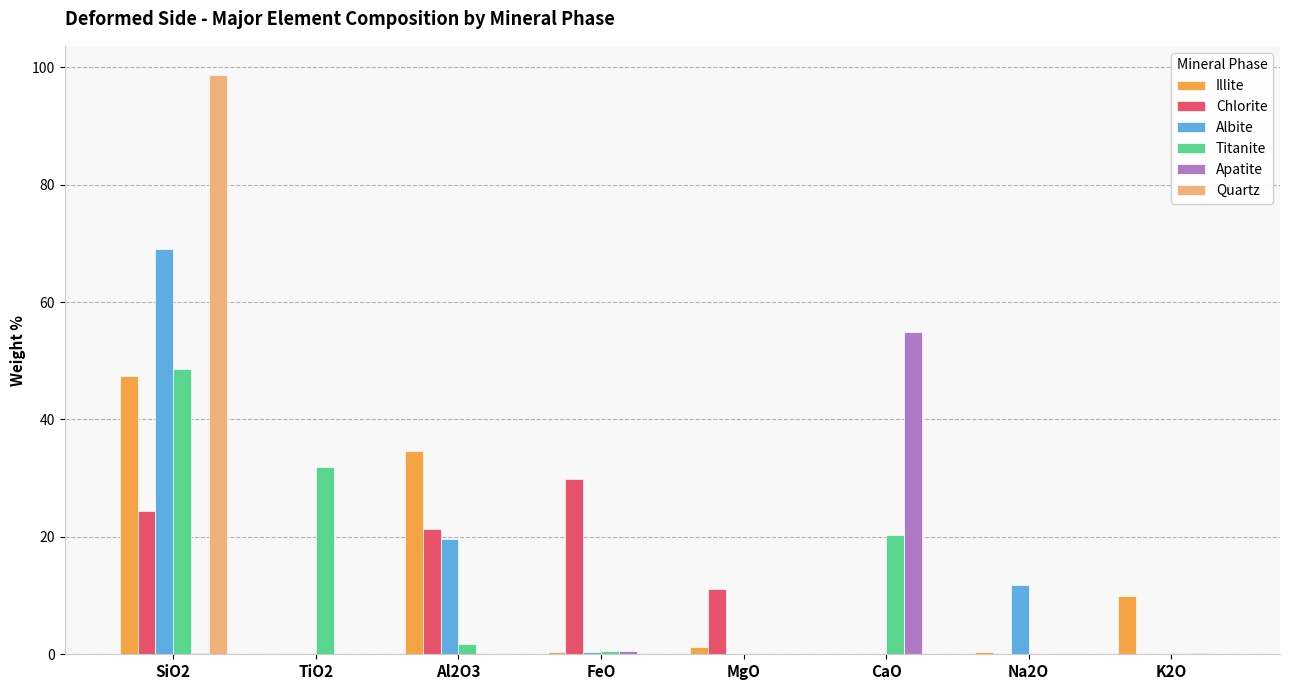

What is the sum of all Albite values?

101.2